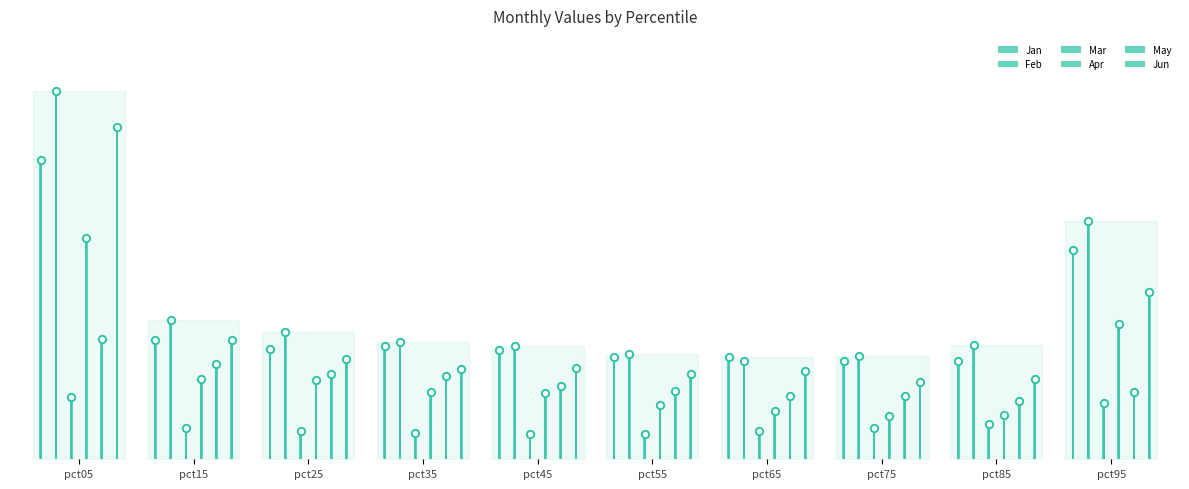

Which series has the largest total across all categories?

Feb